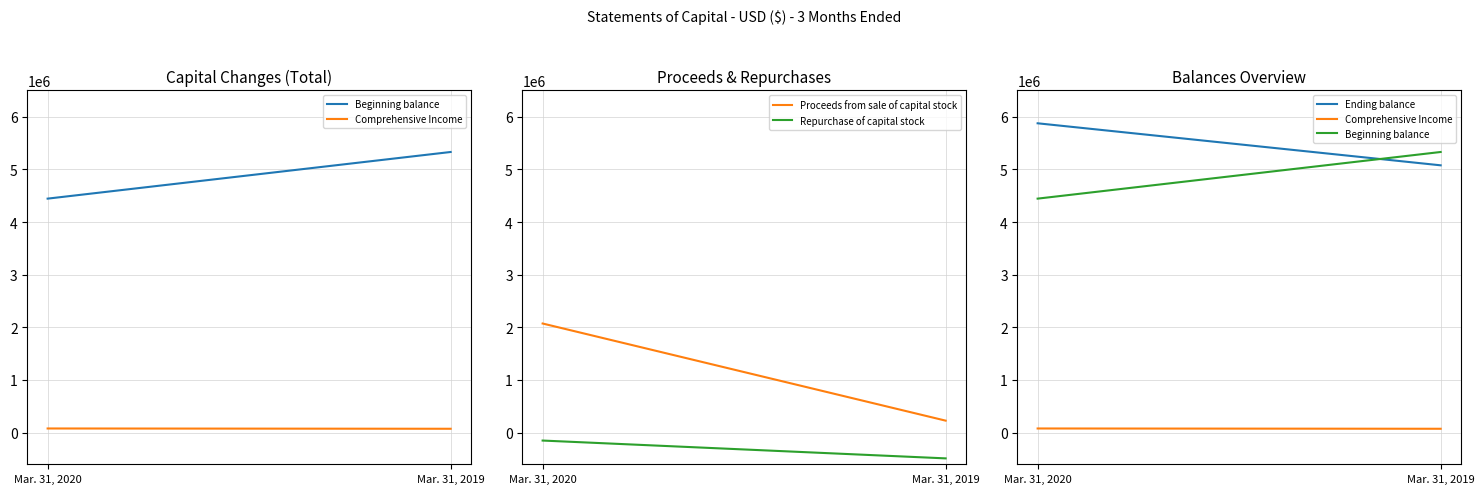

What is the value of the Comprehensive Income point at the 1st from the left?

79311